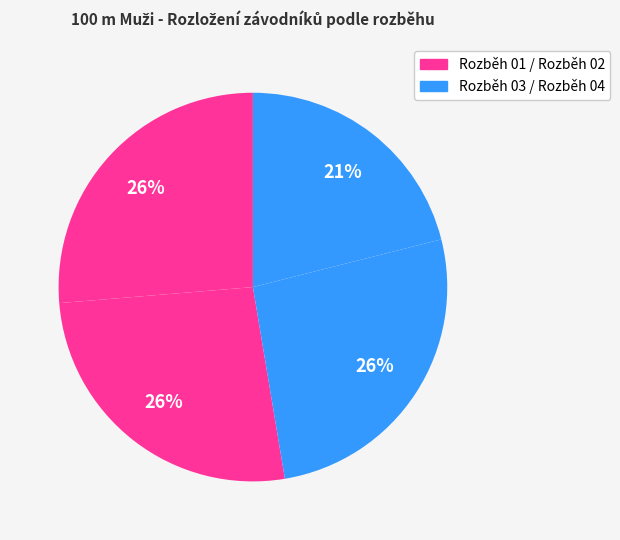

How many slices are in this pie chart?

4